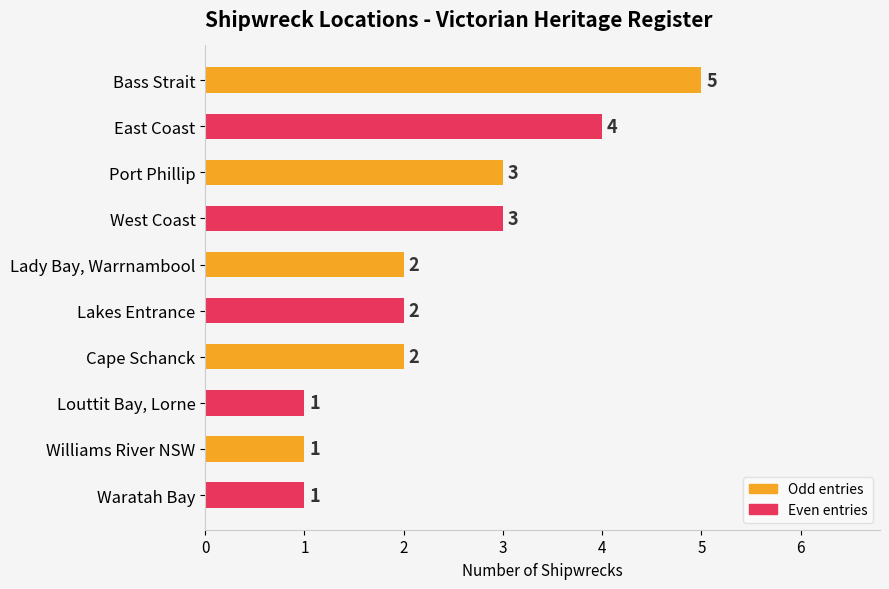

Between Lady Bay, Warrnambool and Bass Strait, which is larger?

Bass Strait